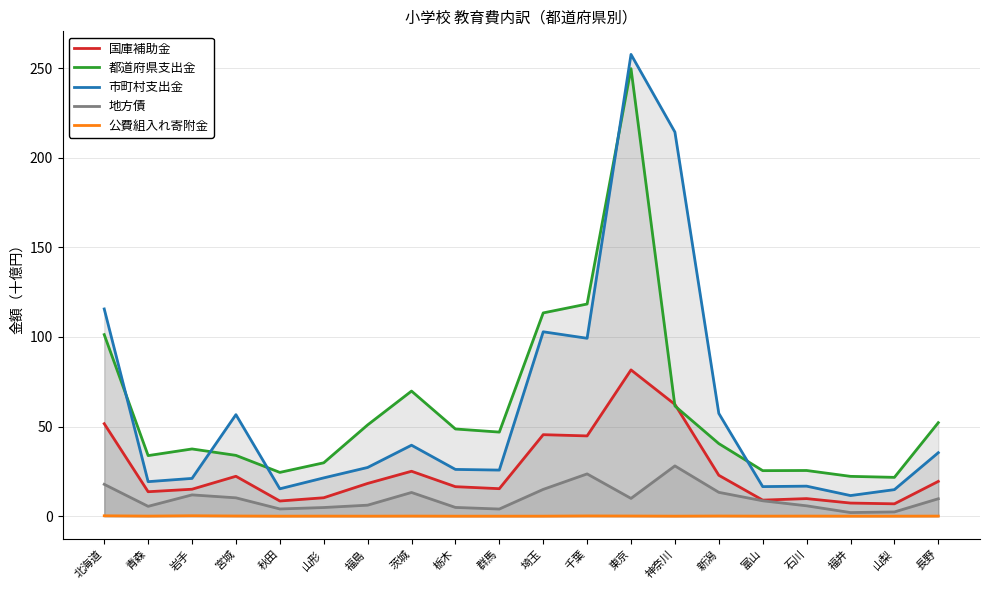

How many interior local valleys does the 都道府県支出金 series have?

5